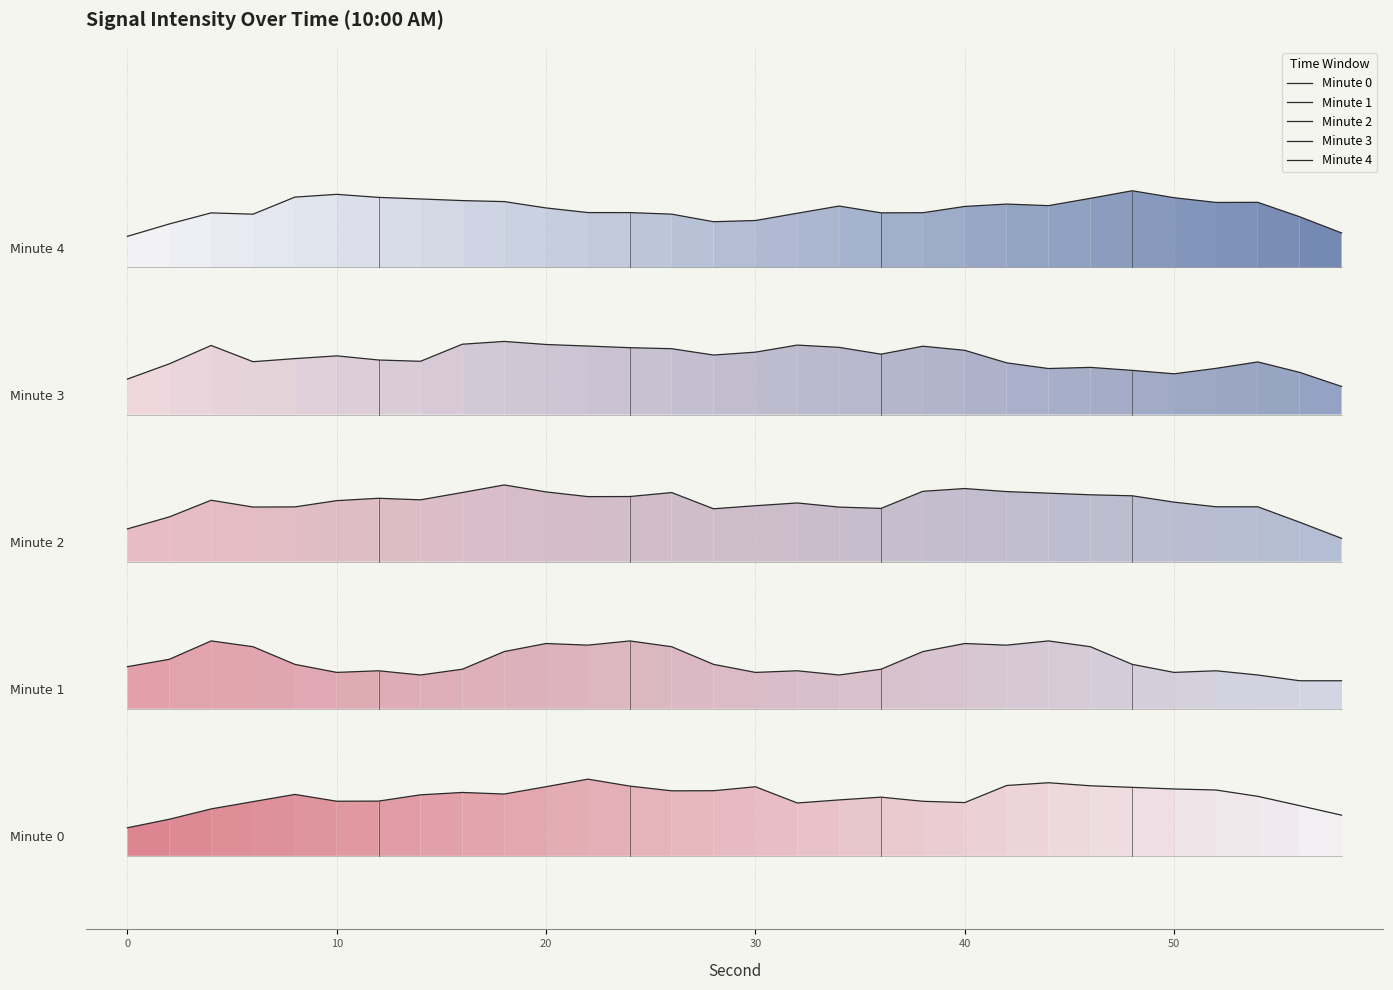

What is the difference between the maximum and minimum values in the Minute 1 series?

10.8